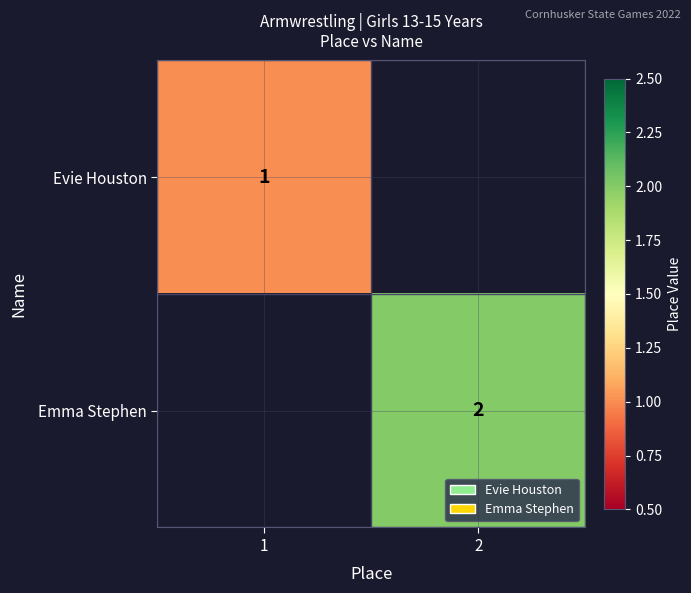

Which category has the lowest value across all series?

1